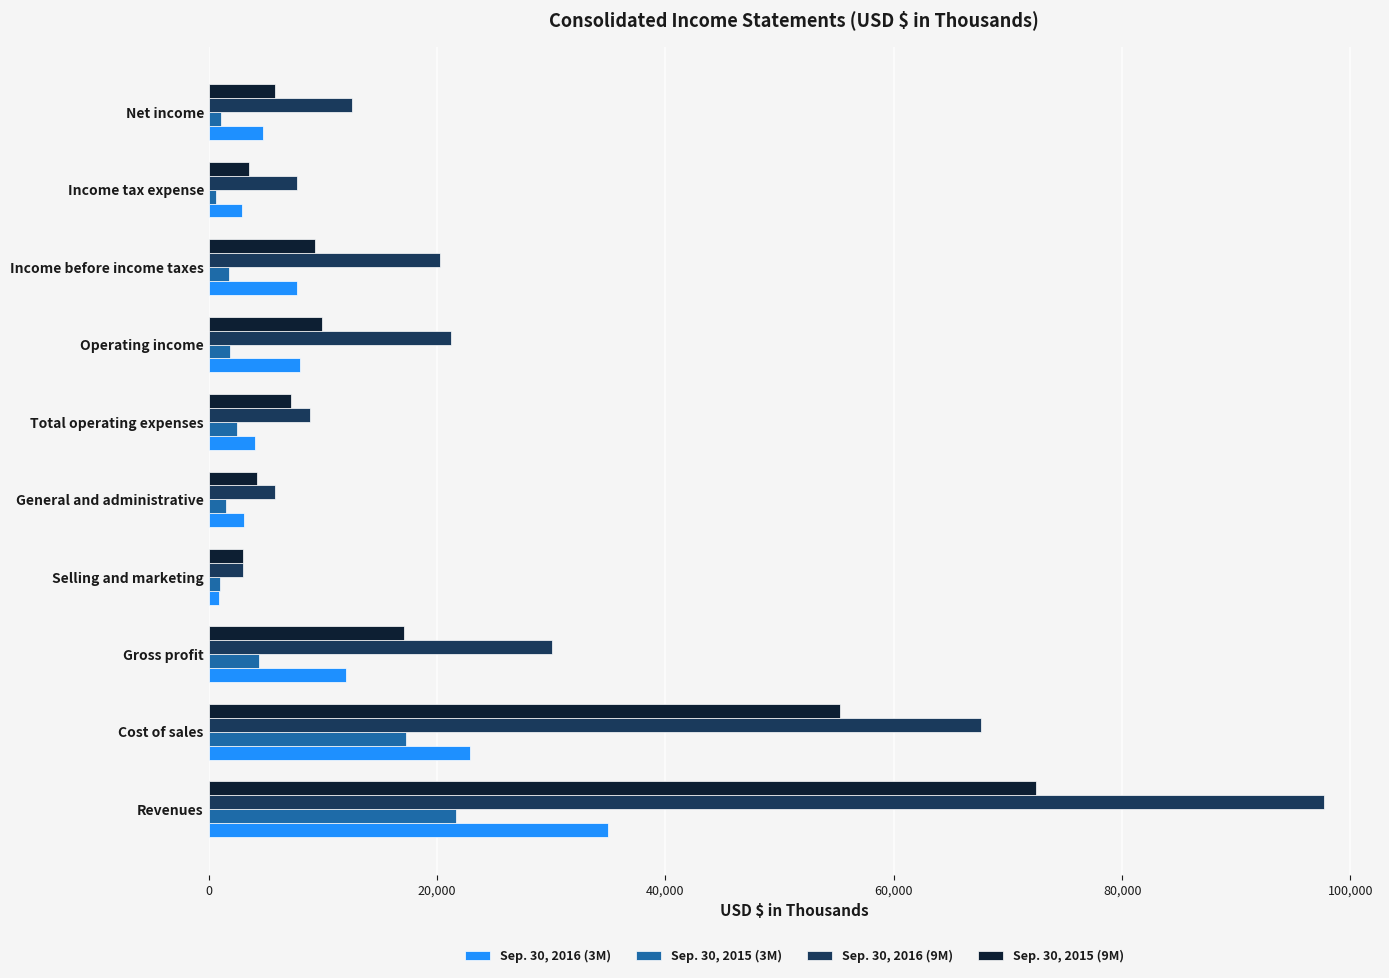

Is it true that Sep. 30, 2016 (9M) equals 20261 at Income before income taxes?

True